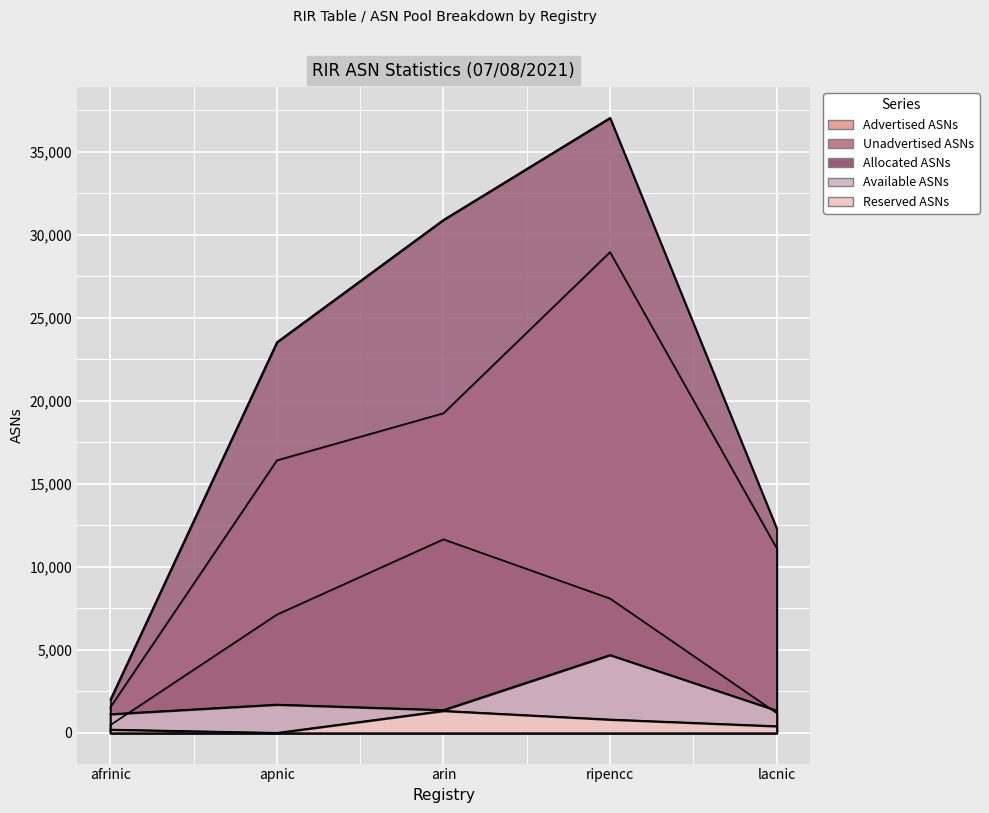

At which label is Unadvertised ASNs closest to 6060?

apnic